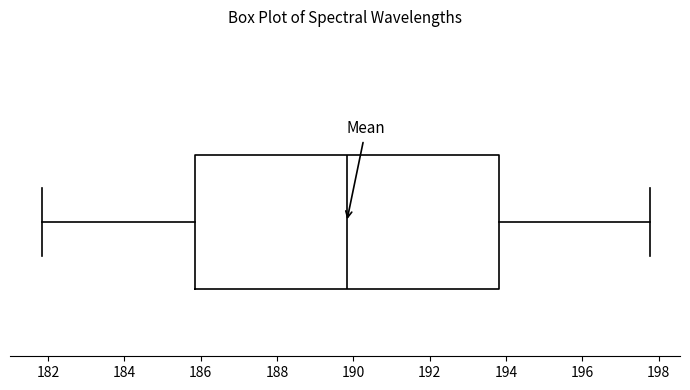

Read this box plot against the x-axis: the position of the median line, the range covered by the box, and the ends of both whiskers. The values are not printed on the chart, so give them approximately, as read against the axis.

median 189.8, box 185.8 to 193.8, whiskers 181.8 to 197.8